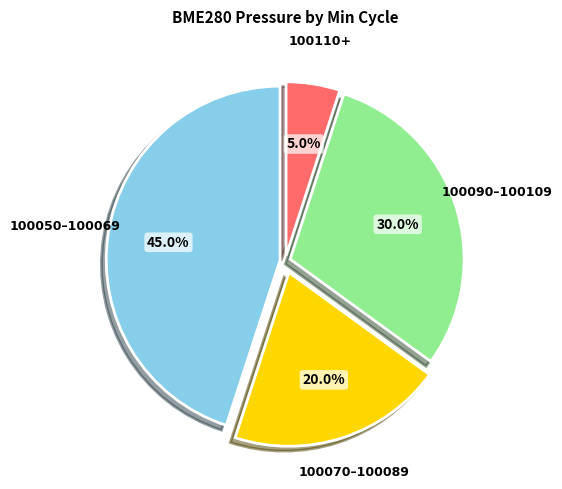

Does 100090–100109 account for over 50% of the chart?

No